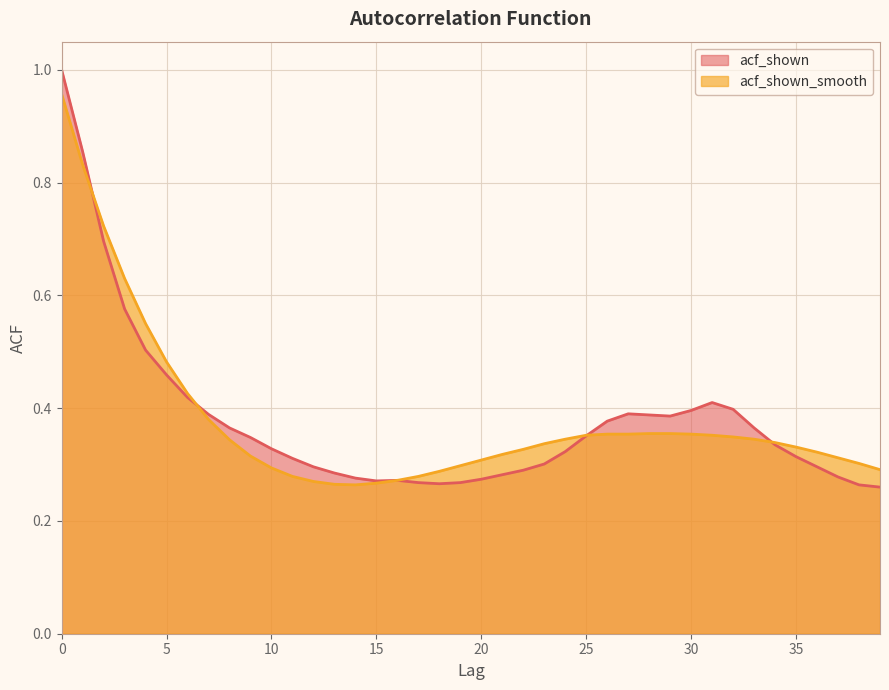

Which series changed the most between 1 and 12?

acf_shown_smooth